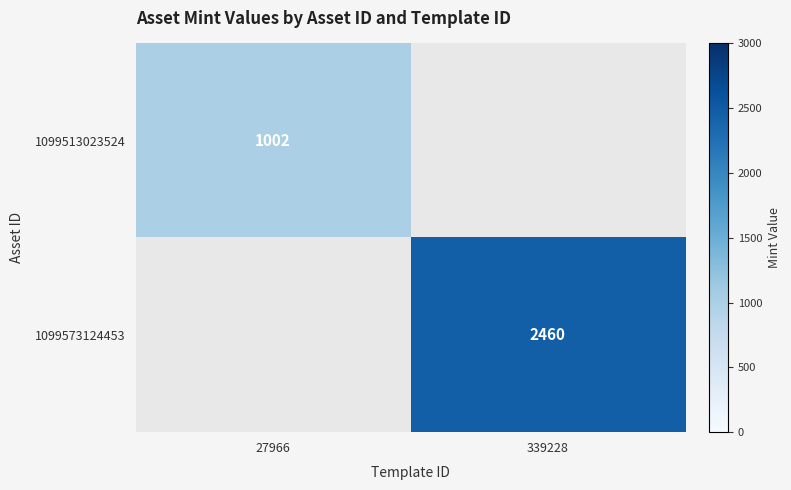

How many data points does each series have?

2